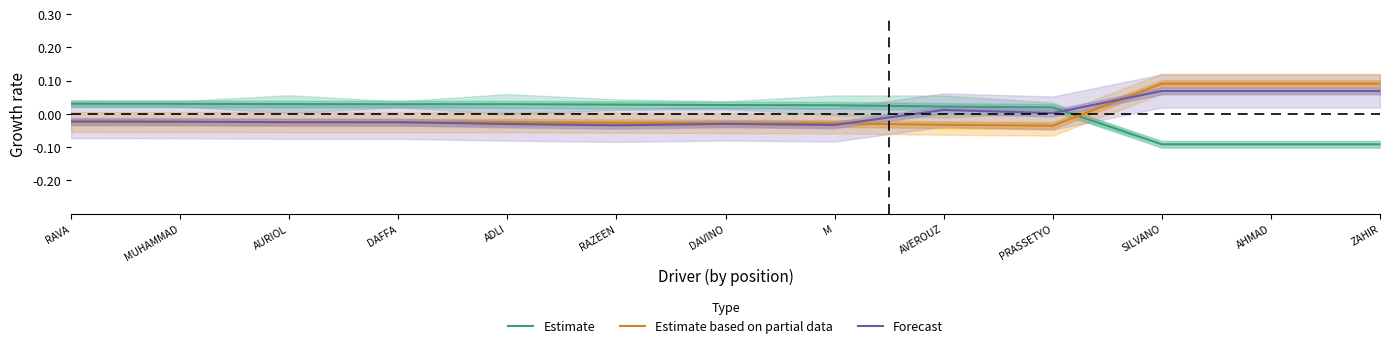

At which label does Estimate reach its peak?

RAVA